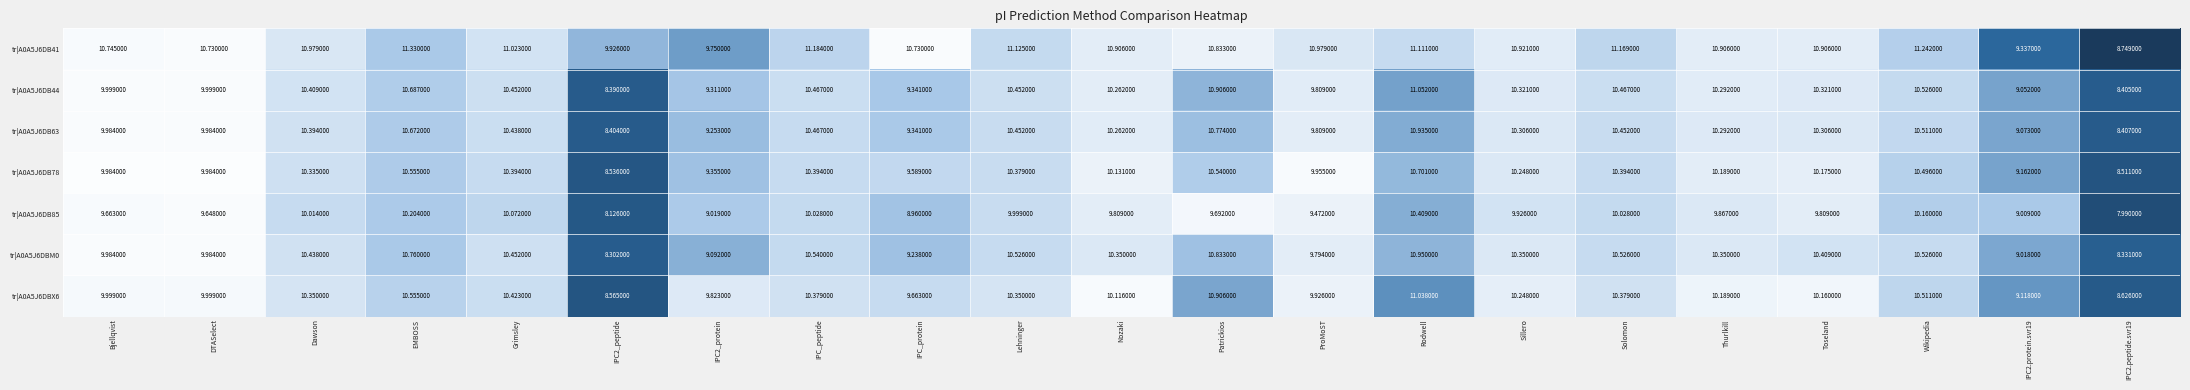

Is the value of tr|A0A5J6DB85 at Dawson greater than the value of tr|A0A5J6DBX6 at Rodwell?

No